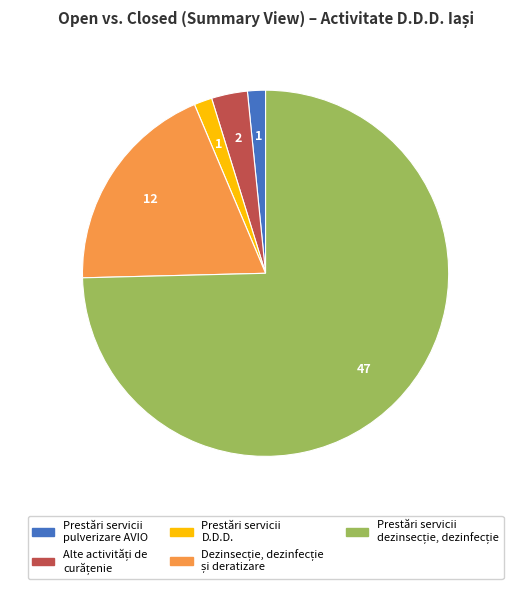

Is there a majority slice in this chart?

Yes